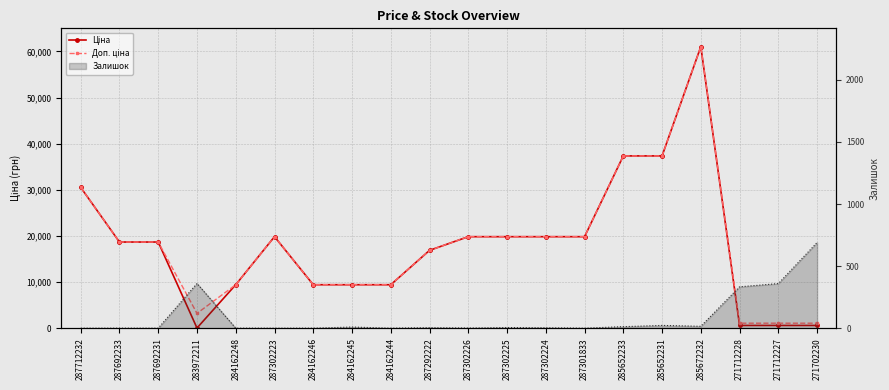

In Залишок, how many points are lower than both neighbors (excluding endpoints)?

4